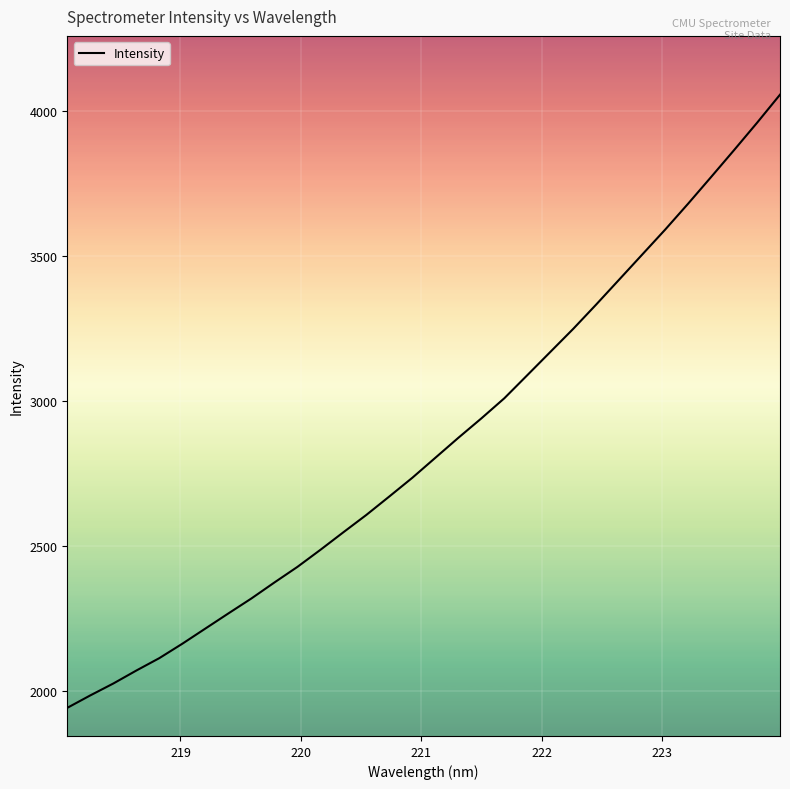

What is the difference between the maximum and minimum values?

2115.7